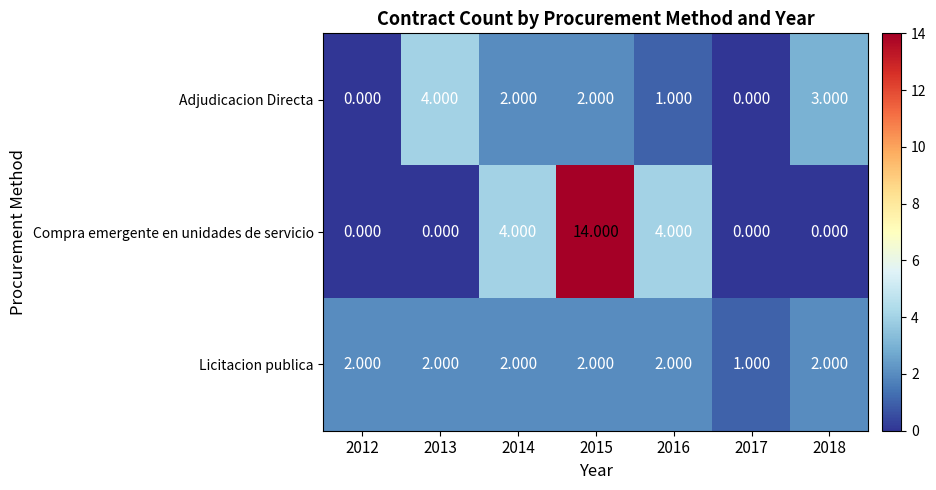

Which series has the largest range (max minus min)?

Compra emergente en unidades de servicio